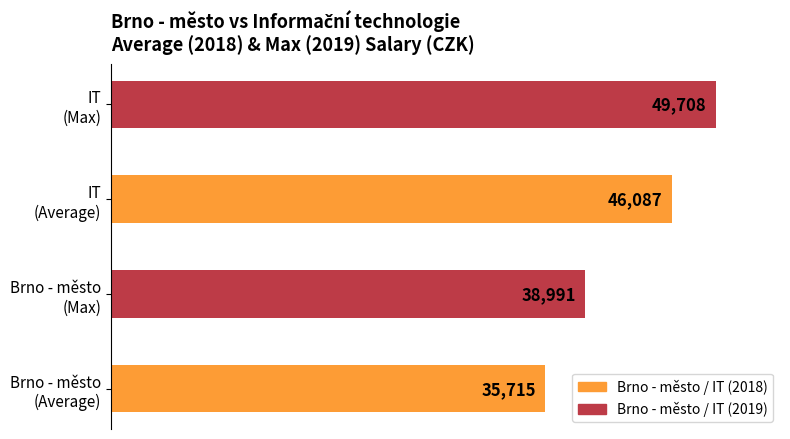

What is the smallest value displayed?

35715